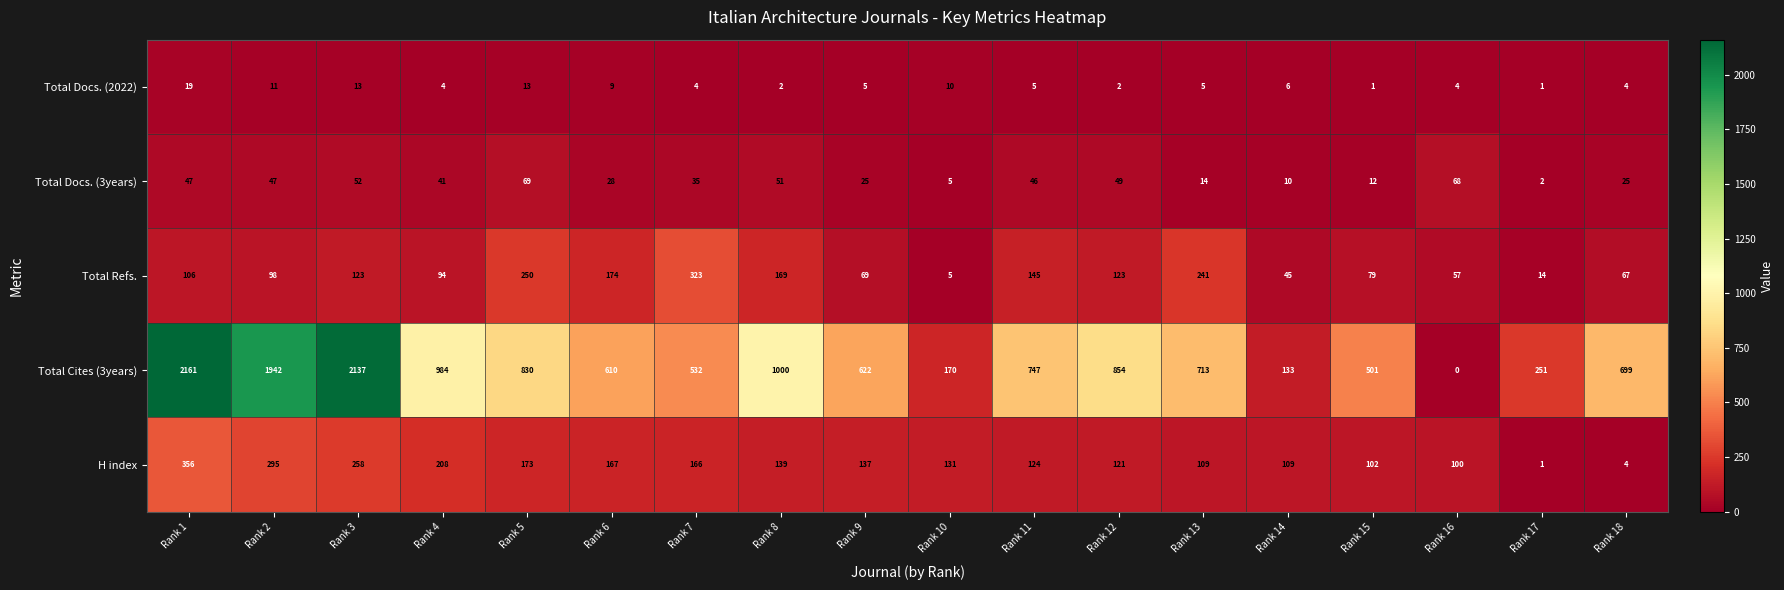

At Rank 3, list the series in order from largest to smallest.

Total Cites (3years), H index, Total Refs., Total Docs. (3years), Total Docs. (2022)